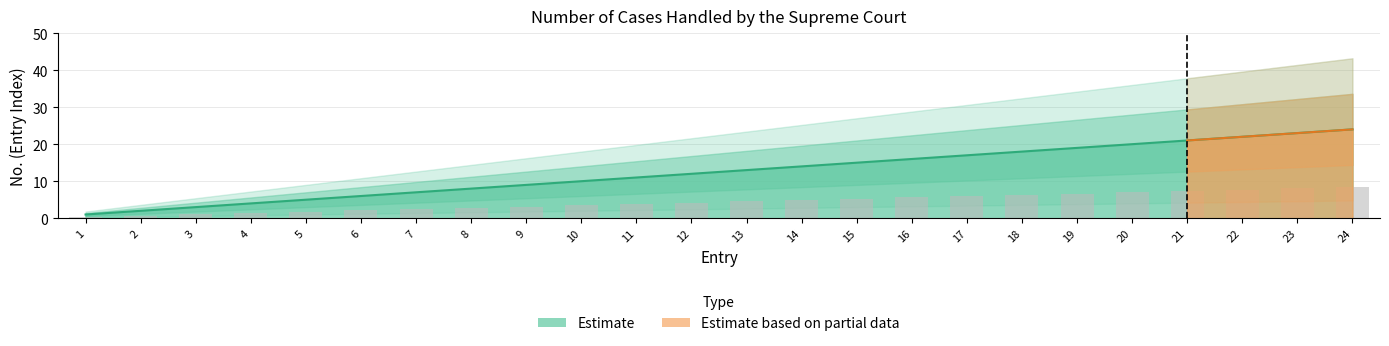

What is the difference between the Estimate values at 13 and 14?

1.0